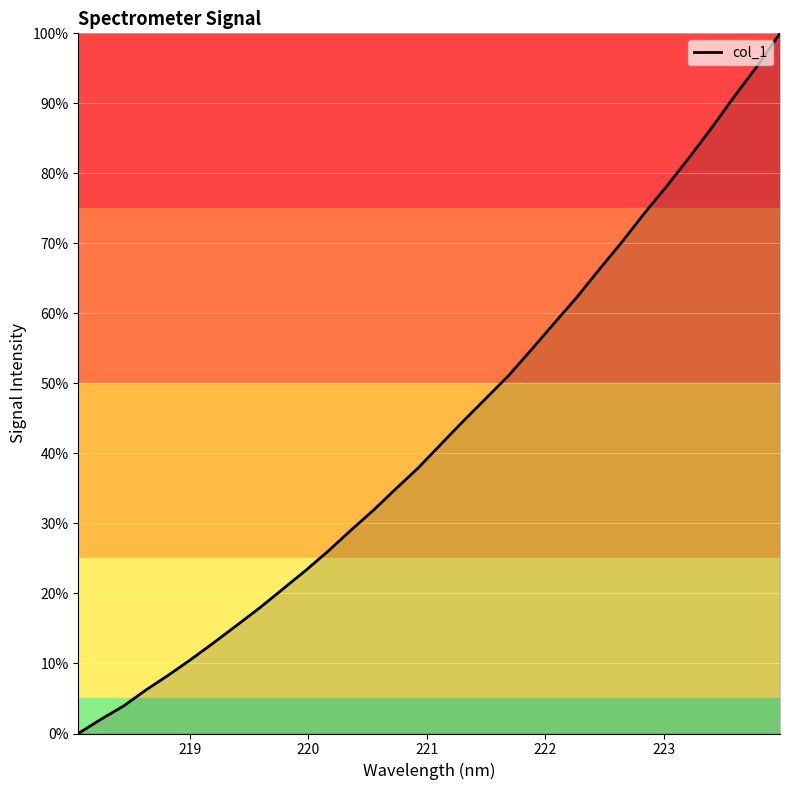

What is the maximum value shown in the chart?

100.0